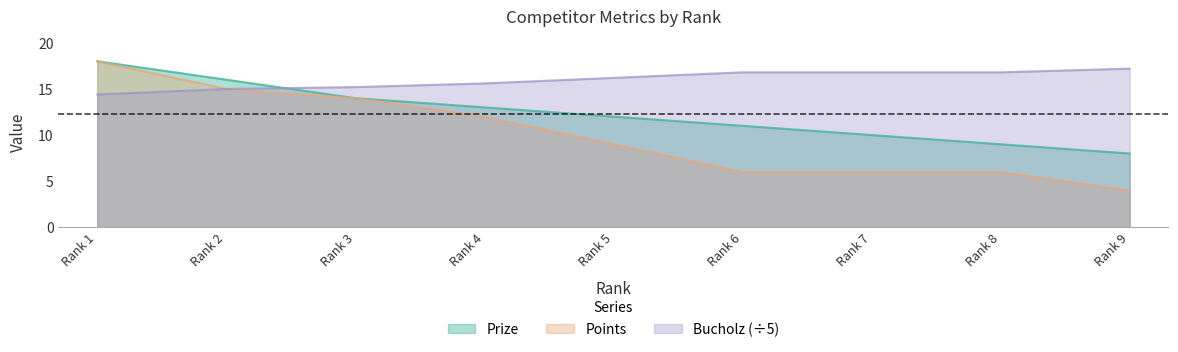

Which series has the largest range (max minus min)?

Points